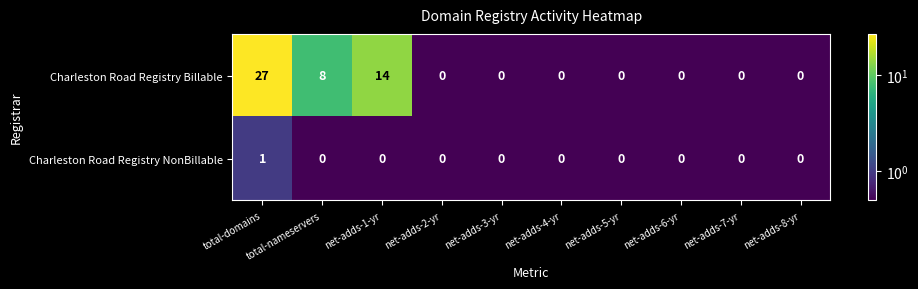

Which series has the widest spread of values?

Charleston Road Registry Billable